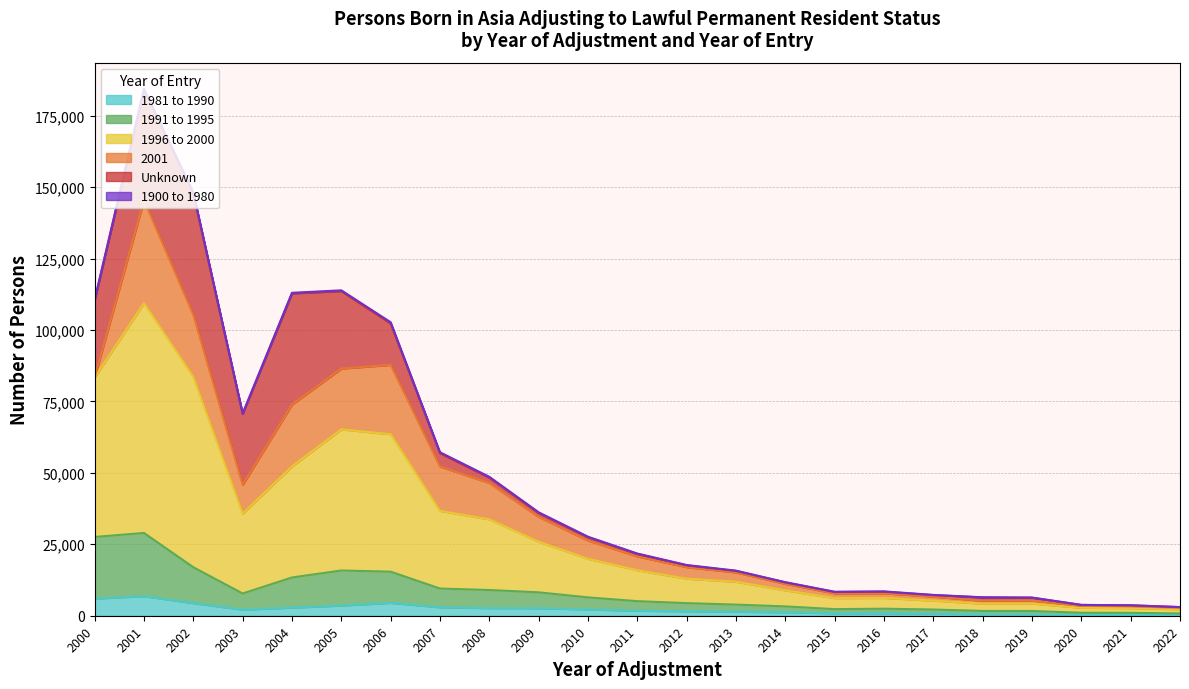

At which label does 1991 to 1995 first exceed 5098?

2000